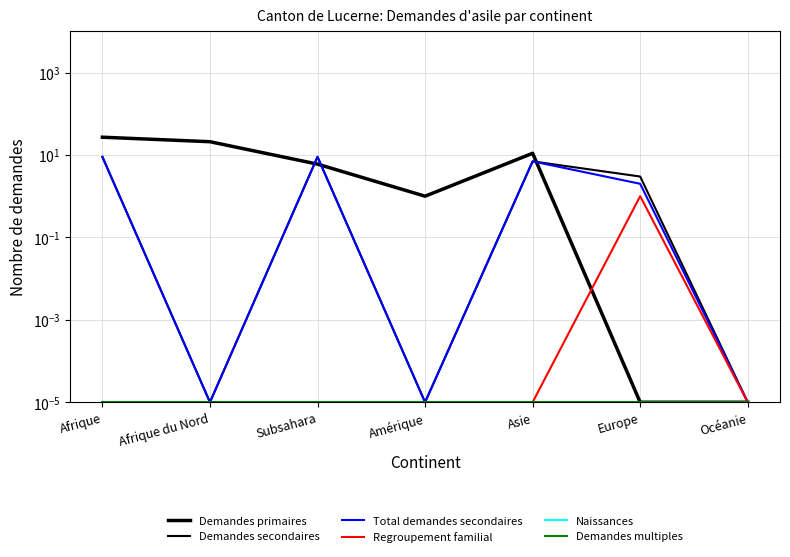

Which has a higher value, Afrique or Afrique du Nord?

Afrique